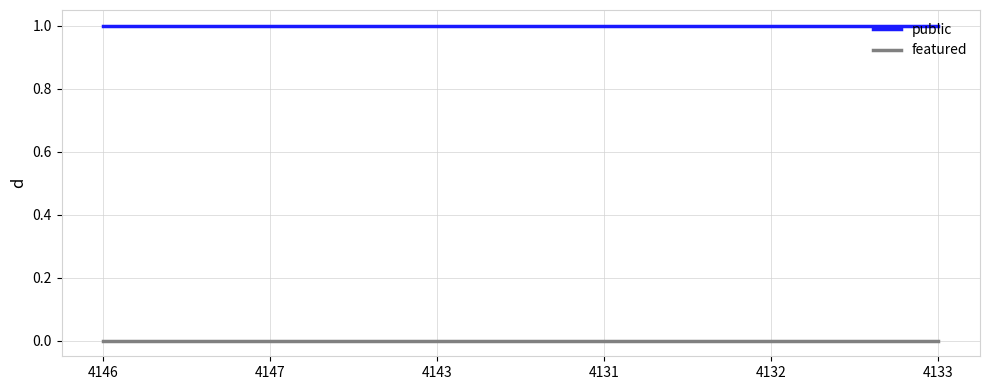

Reading right to left, extract all data points from this chart.

public: 4133=1	4132=1	4131=1	4143=1	4147=1	4146=1
featured: 4133=0	4132=0	4131=0	4143=0	4147=0	4146=0